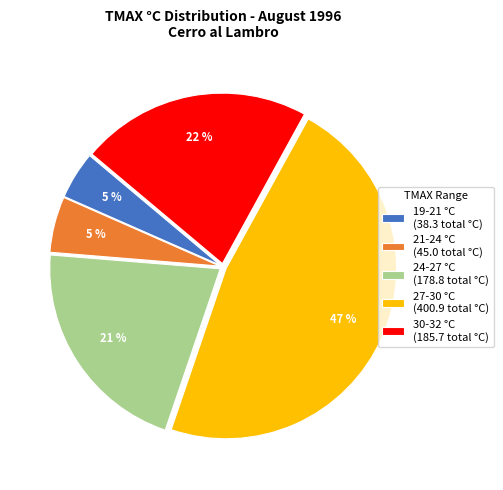

Is there any slice that represents more than half of the pie?

No